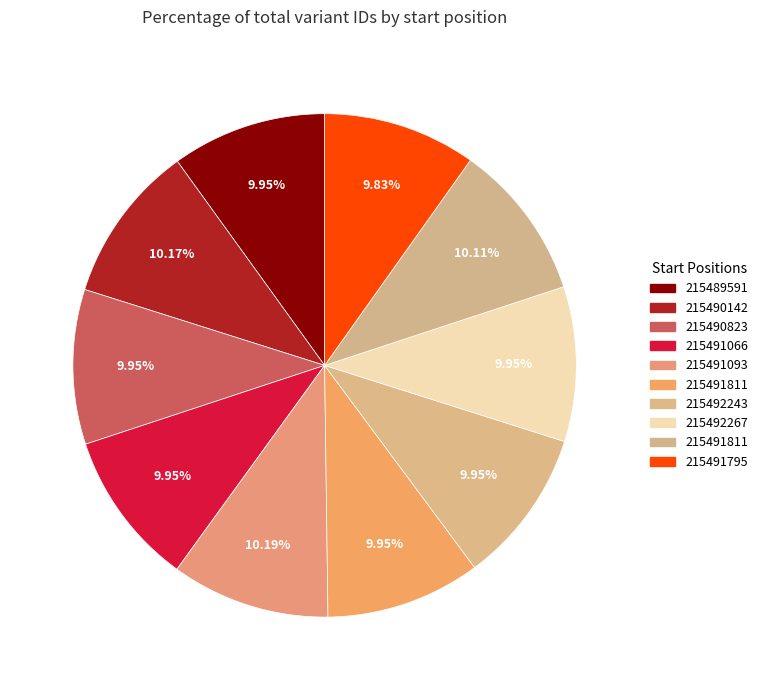

How many slices are in this pie chart?

10